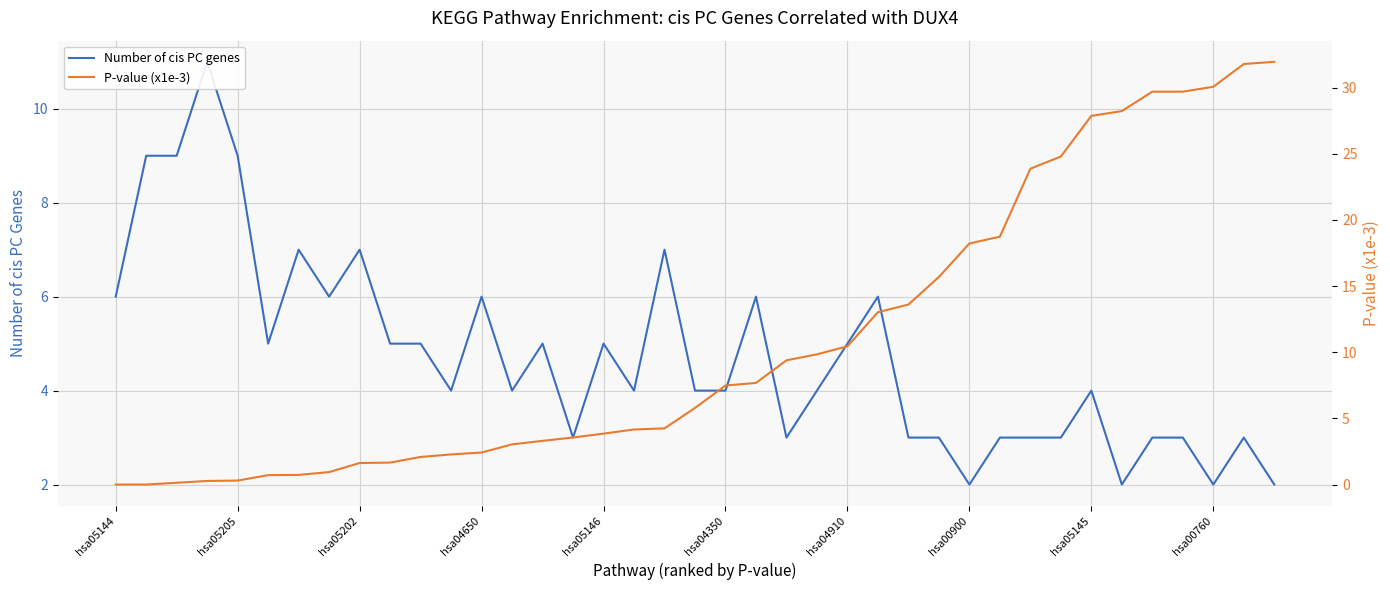

What is the sum of all P-value (x1e-3) values?

423.3